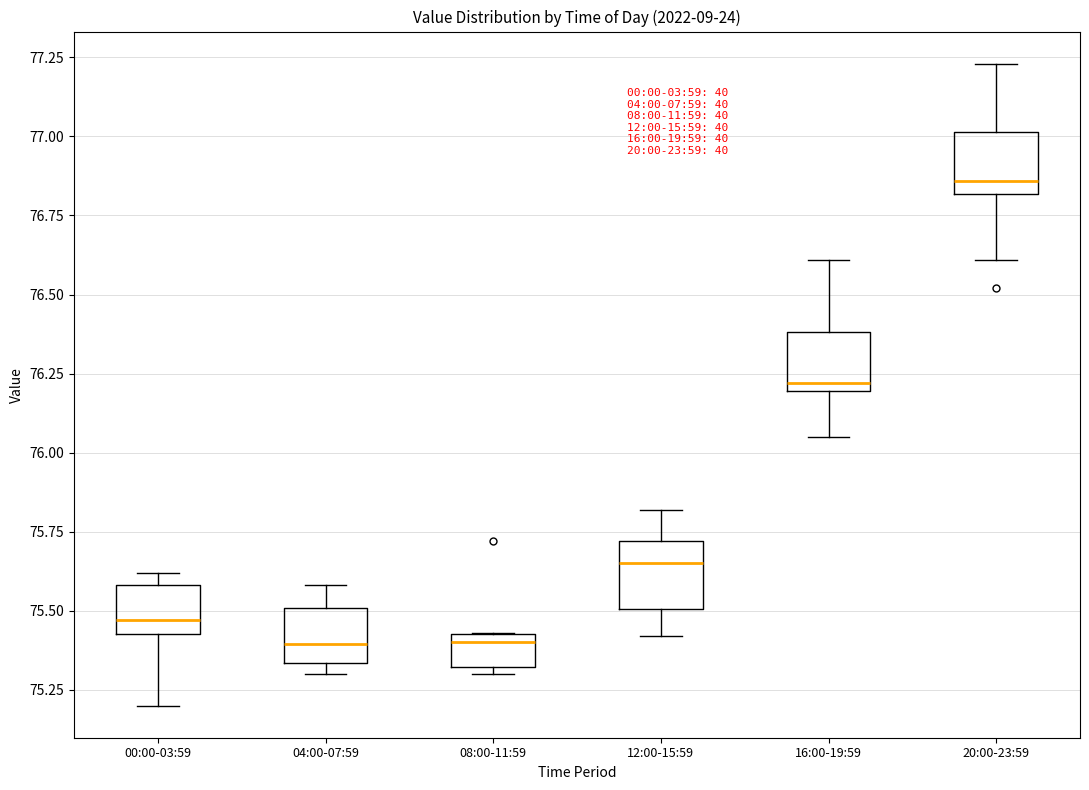

Reading left to right, transcribe this box plot: for each box, give where its median line is, the range the box spans, and where its two whiskers end, as read against the y-axis. The values are not printed on the chart, so give them approximately, as read against the axis.

00:00-03:59: median 75.45 (just above the box's lower edge), box 75.45 to 75.60, whiskers 75.20 to 75.60 (just above the box's upper edge)
04:00-07:59: median 75.40, box 75.35 to 75.50, whiskers 75.30 to 75.60
08:00-11:59: median 75.40, box 75.30 to 75.45, whiskers 75.30 (just below the box's lower edge) to 75.45
12:00-15:59: median 75.65, box 75.50 to 75.70, whiskers 75.40 to 75.80
16:00-19:59: median 76.20 (just above the box's lower edge), box 76.20 to 76.40, whiskers 76.05 to 76.60
20:00-23:59: median 76.85, box 76.80 to 77.00, whiskers 76.60 to 77.25